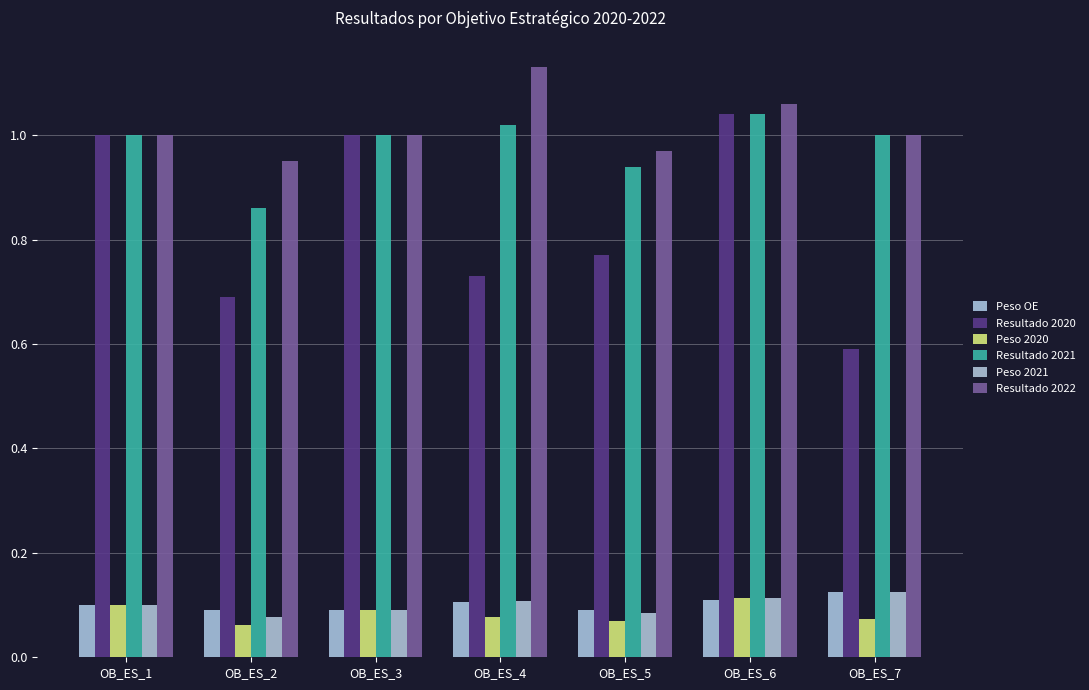

True or false: Peso OE has a value of 0.1 at OB_ES_5.

False